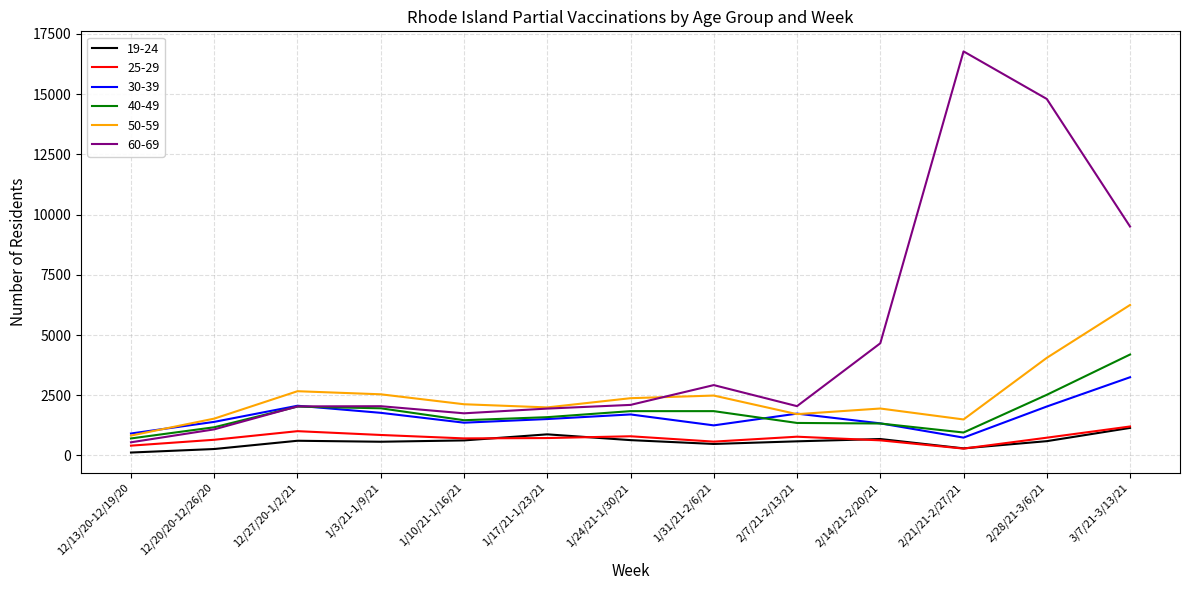

Which series has the largest total across all categories?

60-69